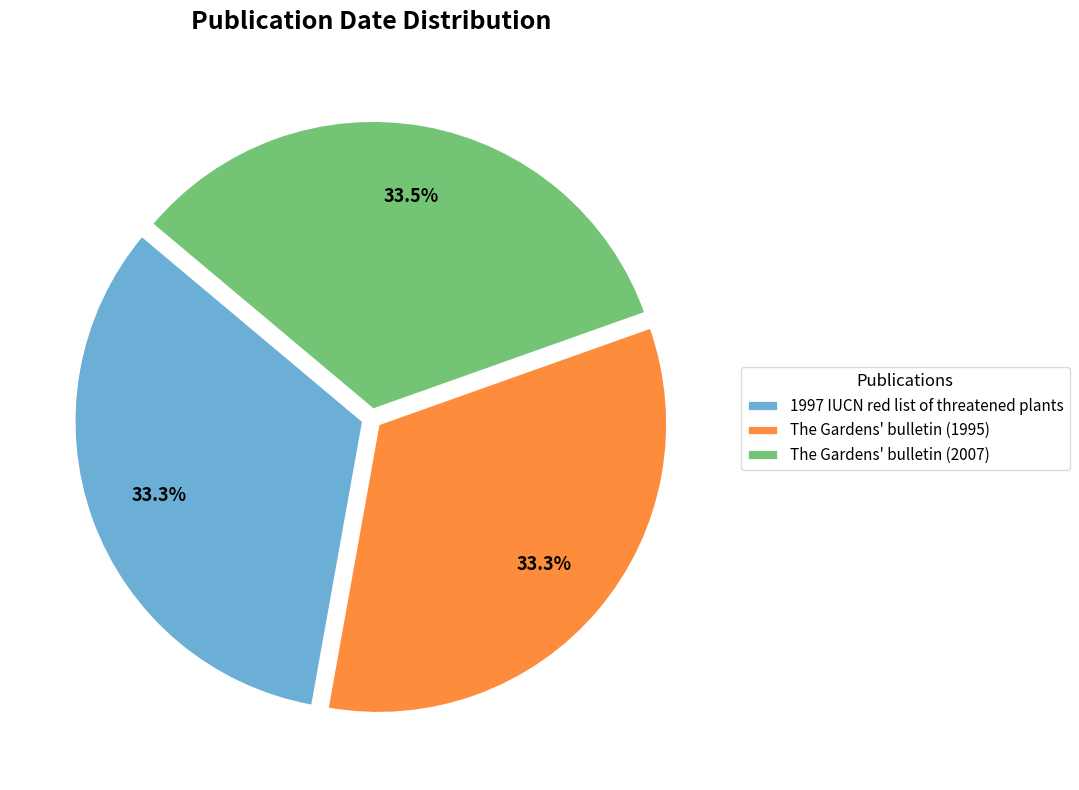

What portion of the pie excludes The Gardens' bulletin (1995)?

66.7%